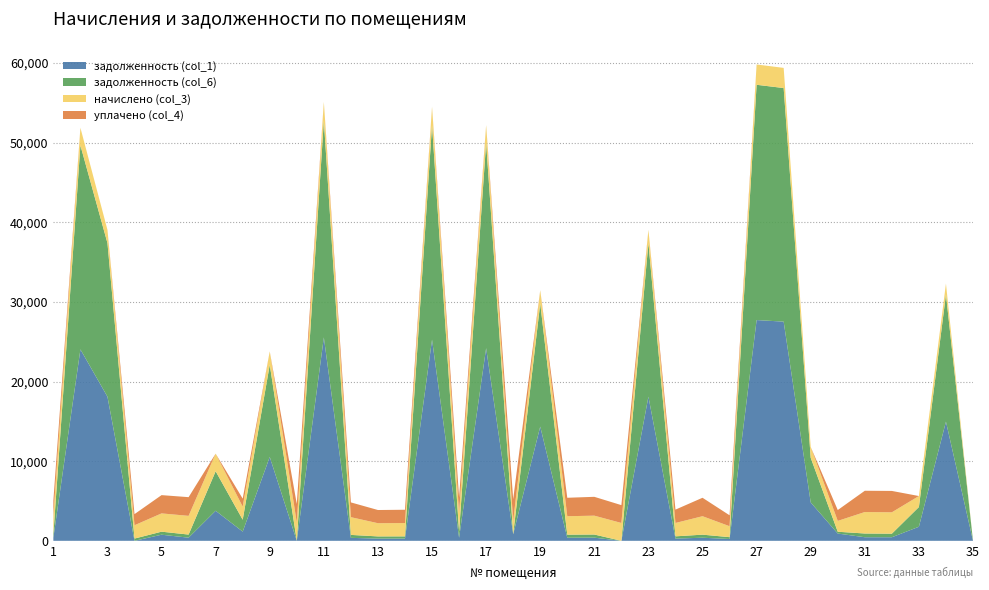

Reading left to right, extract all data points from this chart.

задолженность (col_1): 1=388.5	2=24038.2	3=18098.0	4=0.0	5=764.8	6=391.5	7=3773.9	8=1155.5	9=10531.9	10=0.0	11=25543.3	12=370.9	13=276.2	14=278.6	15=25266.0	16=389.1	17=24196.7	18=832.1	19=14343.4	20=386.1	21=394.6	22=0.0	23=18098.0	24=279.8	25=386.1	26=228.8	27=27721.1	28=27523.4	29=4818.8	30=911.2	31=449.2	32=447.4	33=1766.8	34=14969.6	35=0.0
задолженность (col_6): 1=388.5	2=25620.2	3=19289.0	4=279.2	5=382.4	6=391.5	7=4962.0	8=1493.4	9=11574.3	10=0.0	11=27224.4	12=370.9	13=276.2	14=278.6	15=26928.8	16=778.2	17=25789.1	18=0.0	19=15456.1	20=386.1	21=394.6	22=0.0	23=19289.0	24=279.8	25=386.1	26=228.8	27=29545.4	28=29334.7	29=5604.8	30=227.1	31=468.4	32=447.4	33=2475.8	34=15954.8	35=0.0
начислено (col_3): 1=2330.9	2=2210.7	3=1664.4	4=1675.3	5=2294.5	6=2349.1	7=2210.7	8=1646.2	9=1682.6	10=2309.0	11=2349.1	12=2225.3	13=1657.1	14=1671.7	15=2323.6	16=2334.5	17=2225.3	18=1649.8	19=1671.7	20=2316.3	21=2367.3	22=2239.9	23=1664.4	24=1679.0	25=2316.3	26=1373.0	27=2549.4	28=2531.2	29=1362.1	30=1362.1	31=2695.1	32=2684.2	33=1380.3	34=1376.7	35=0.0
уплачено (col_4): 1=1942.4	2=0.0	3=0.0	4=1396.1	5=2294.5	6=2349.1	7=0.0	8=1000.0	9=0.0	10=2309.0	11=0.0	12=1854.4	13=1657.1	14=1671.7	15=0.0	16=1945.5	17=0.0	18=2752.3	19=0.0	20=2316.3	21=2367.3	22=2239.9	23=0.0	24=1679.0	25=2316.3	26=1373.0	27=0.0	28=0.0	29=0.0	30=1362.1	31=2673.3	32=2684.2	33=0.0	34=0.0	35=0.0